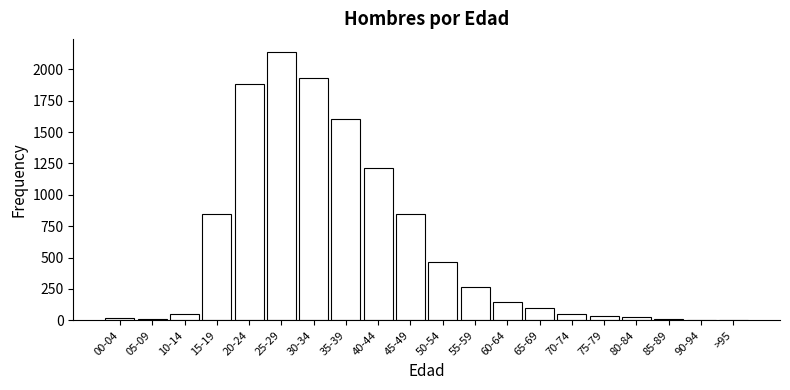

Where is the data nearest to the value 1068?

40-44